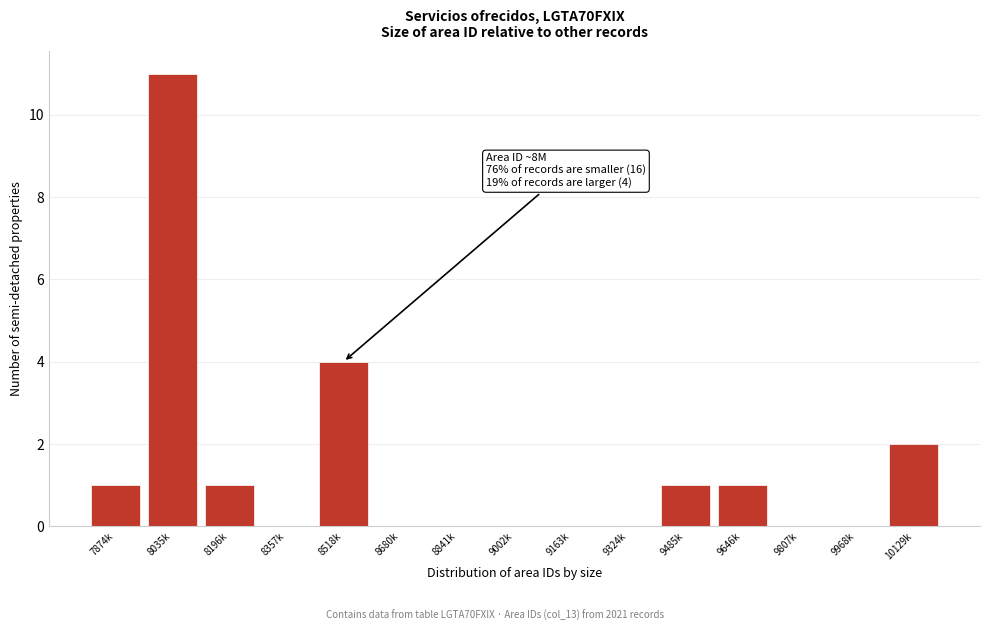

Reading left to right, transcribe all the data shown in this chart.

7874k=1	8035k=11	8196k=1	8357k=0	8518k=4	8680k=0	8841k=0	9002k=0	9163k=0	9324k=0	9485k=1	9646k=1	9807k=0	9968k=0	10129k=2